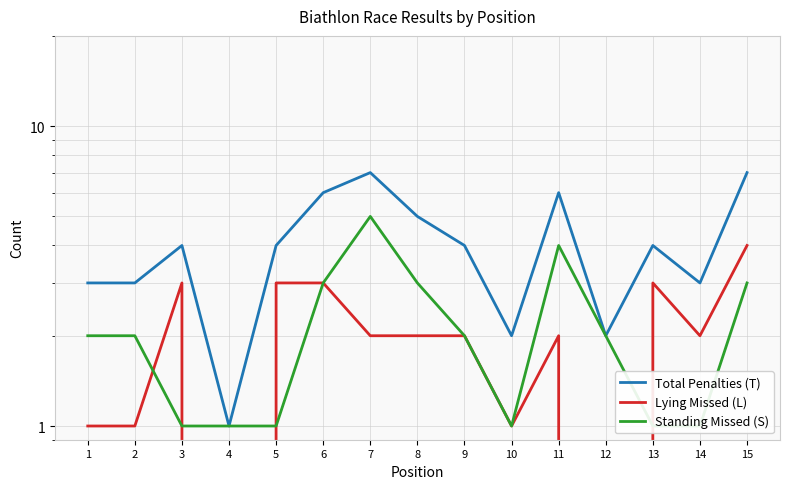

Count the number of data series in this chart.

3